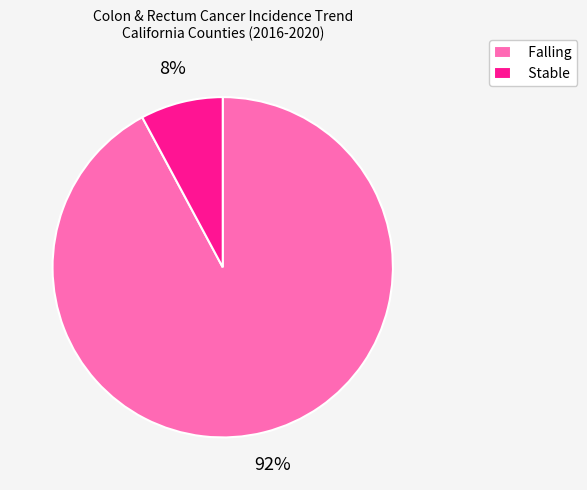

To the nearest percent, what is the difference between the largest and smallest slice percentages?

84%